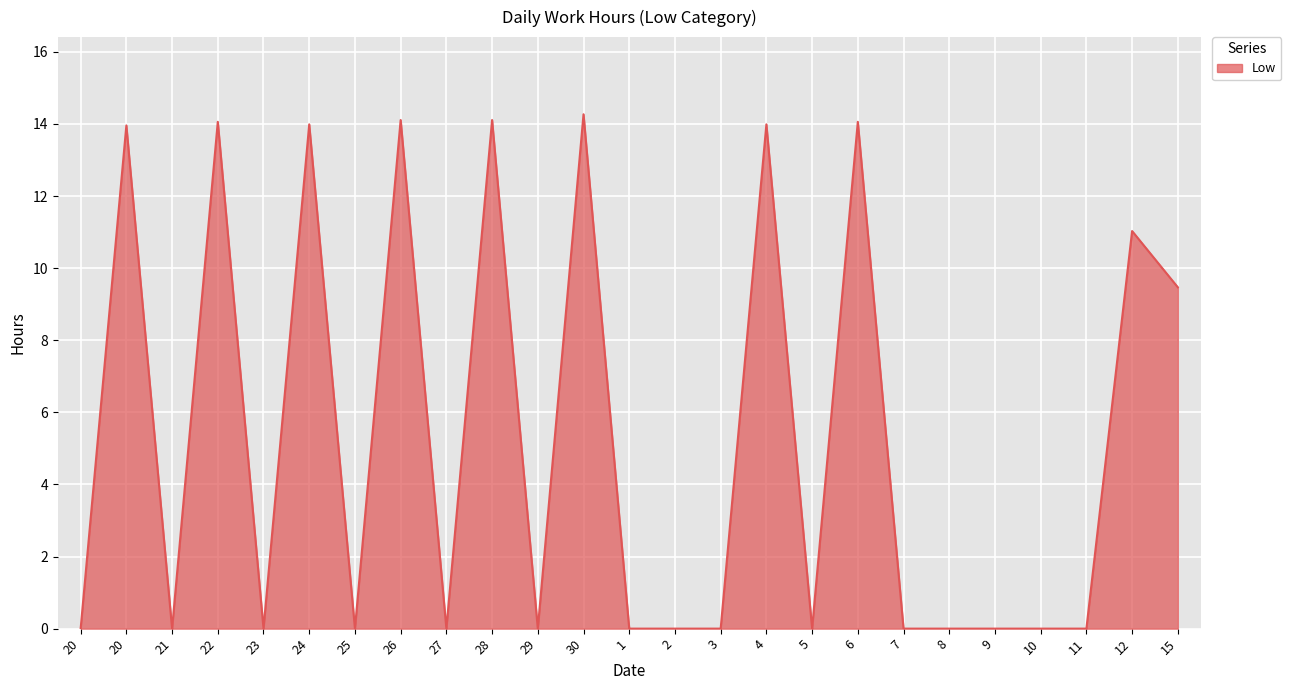

True or false: the data shows 0.0 at 1.

True